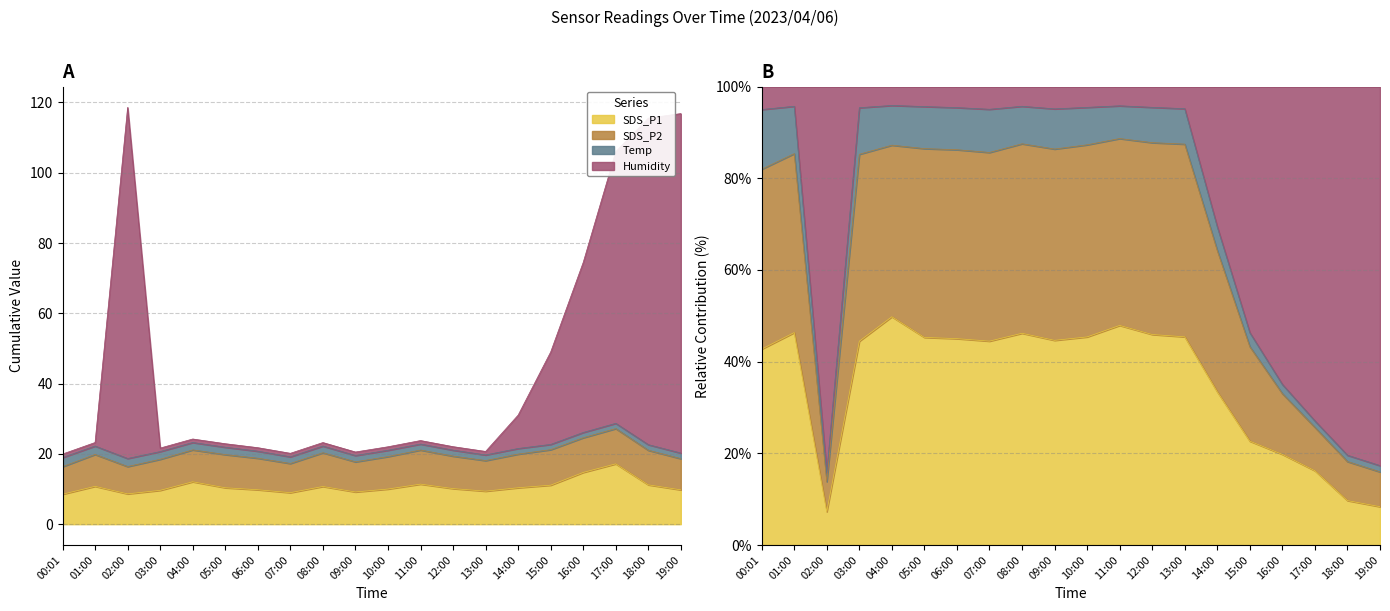

At which category is the sum across all series the highest?

02:00